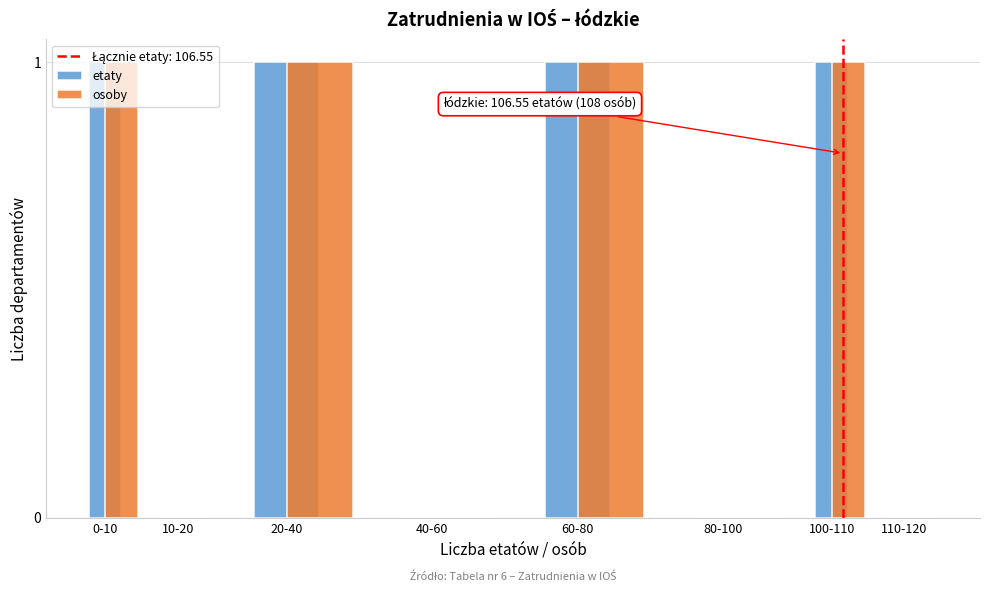

Is it true that etaty equals 0 at 80-100?

True